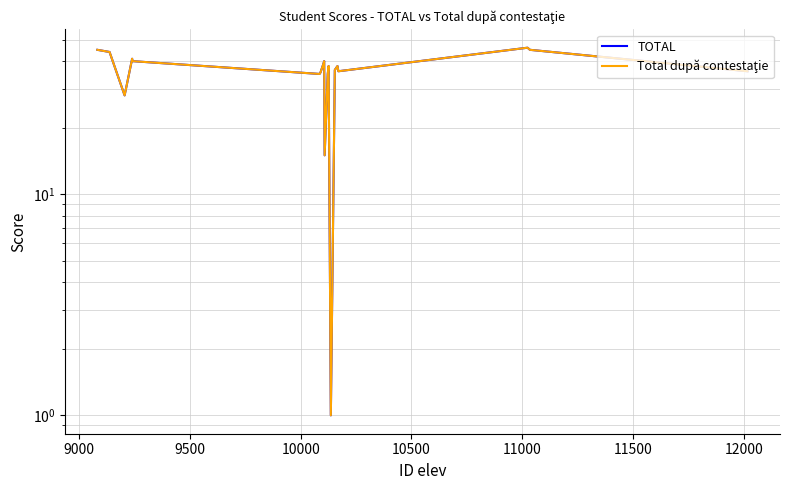

Reading left to right, what are all the values shown in this chart?

TOTAL: 45.0	44.0	28.0	41.0	40.0	35.0	35.5	38.5	40.0	15.0	35.0	38.0	1.0	36.5	38.0	36.0	46.0	45.0	36.0
Total după contestaţie: 45.0	44.0	28.0	41.0	40.0	35.0	35.5	38.5	40.0	15.0	35.0	38.0	1.0	36.5	38.0	36.0	46.0	45.0	36.0